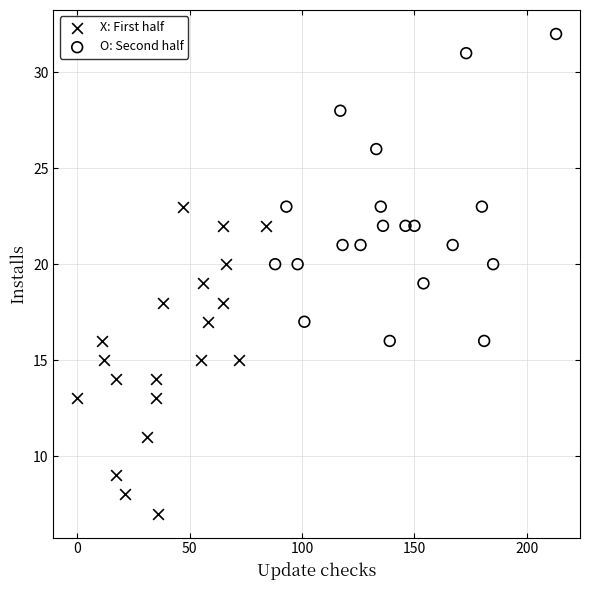

Which series reaches the minimum Y coordinate?

X: First half